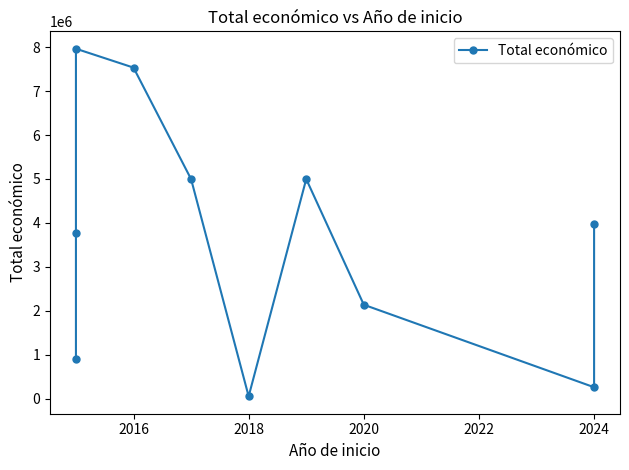

How many categories are shown in the chart?

10